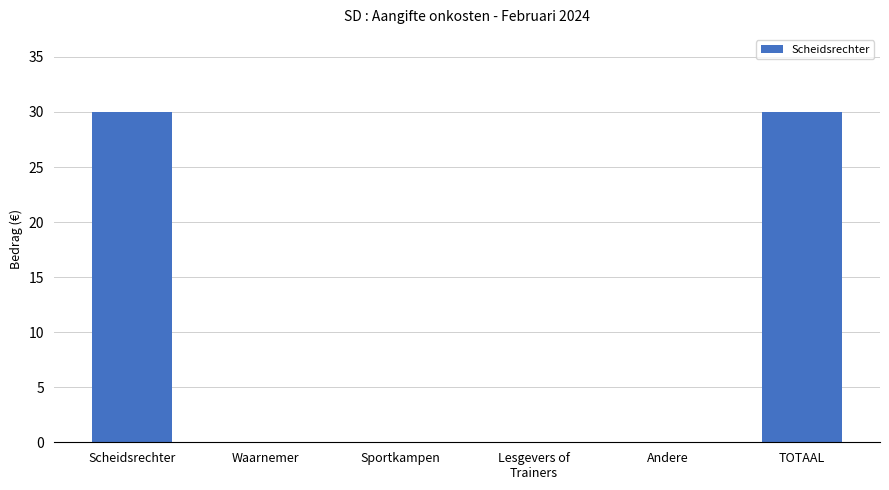

What is the greatest value displayed?

30